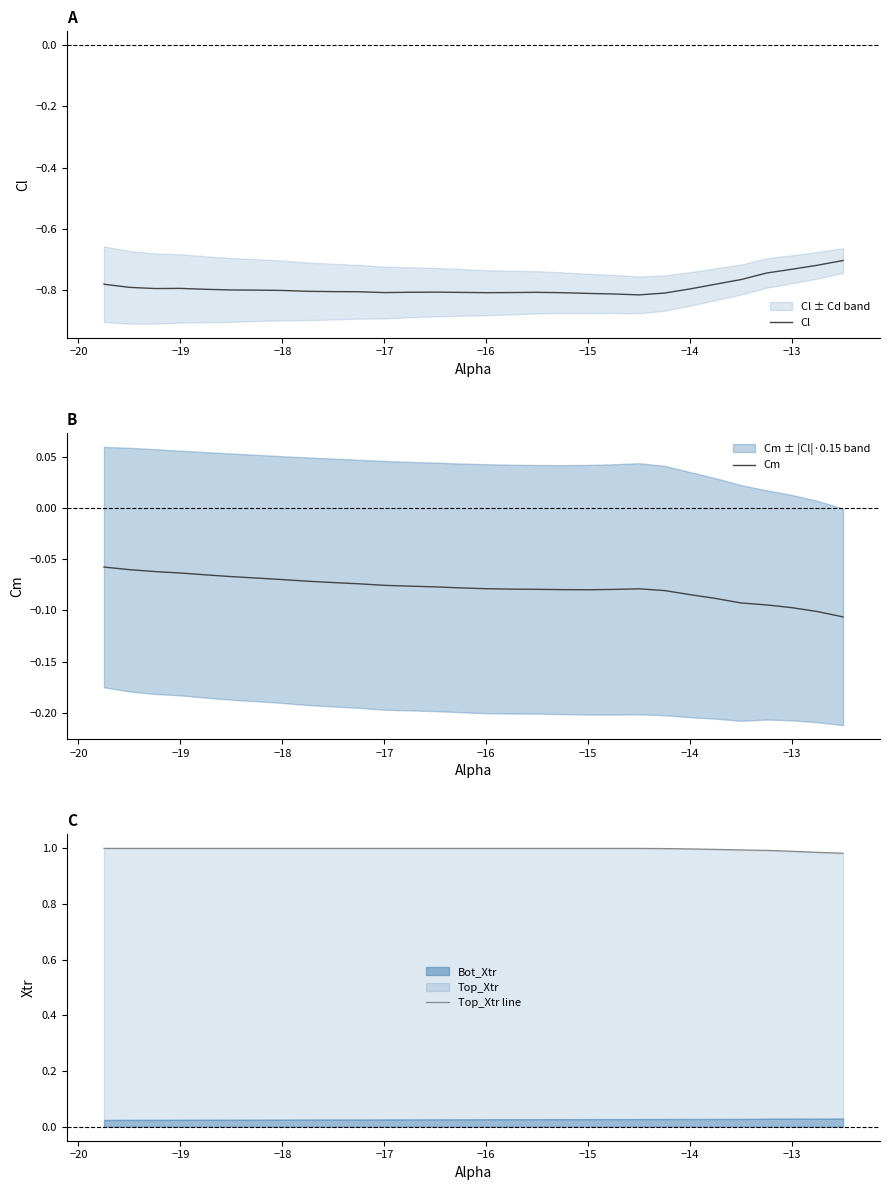

What is the maximum value for Cm?

-0.1